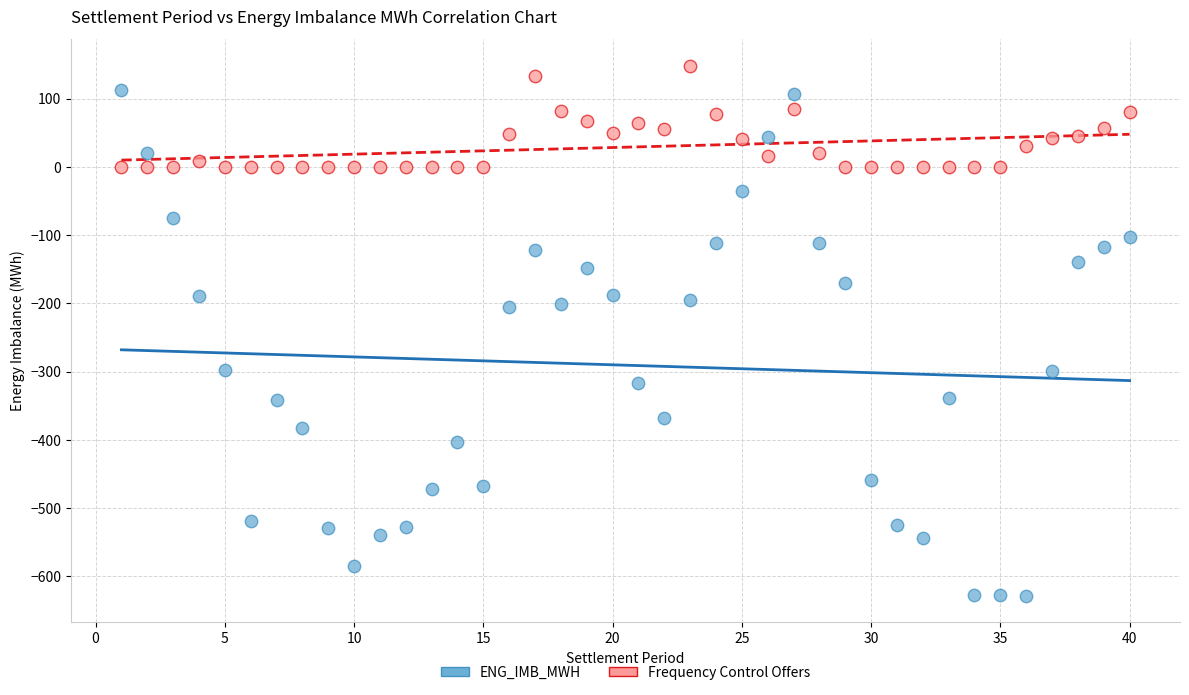

Across all data points, what is the range of Y values (max minus min)?

775.9